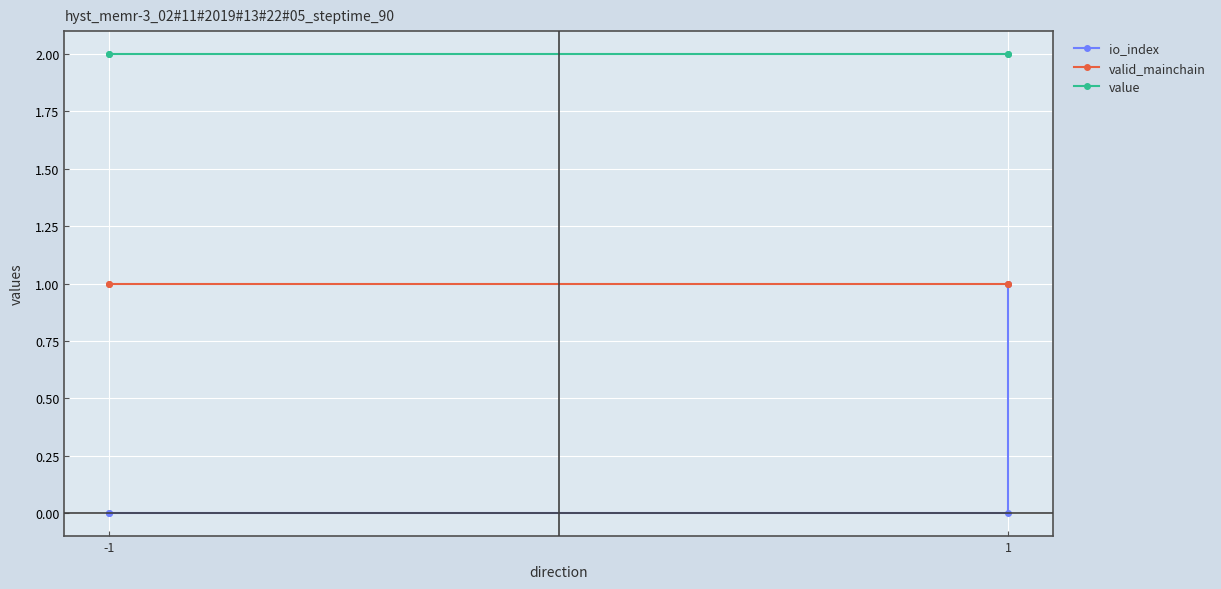

Which series has the largest total across all categories?

value